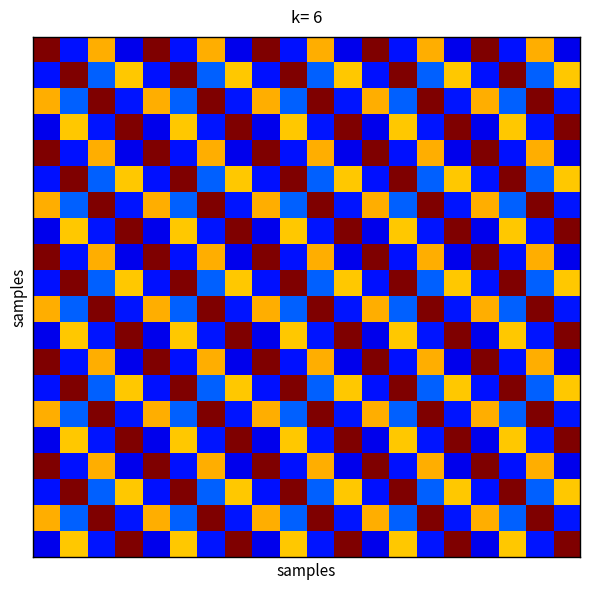

How many data points does each series have?

20